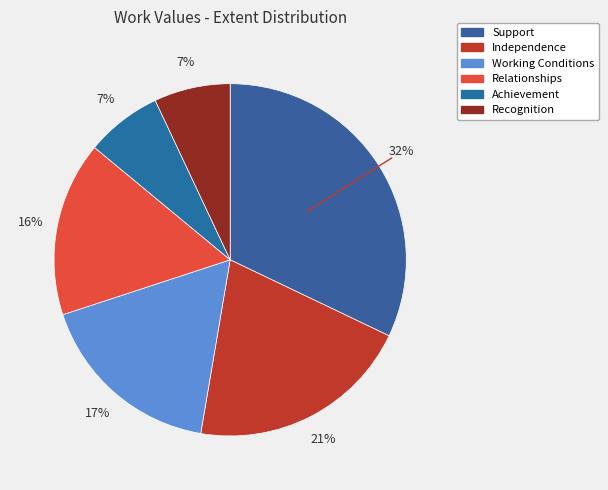

To the nearest percent, what portion does Relationships represent?

16%